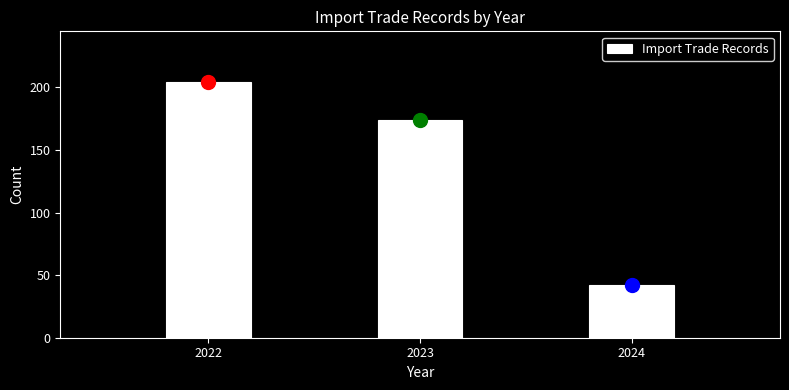

Reading left to right, transcribe this chart: for each bar, give the range it covers on the x-axis and its height. The values are not printed on the chart, so give them approximately, as read against the axis.

2021.5 to 2022.5: 205
2022.5 to 2023.5: 175
2023.5 to 2024.5: 40